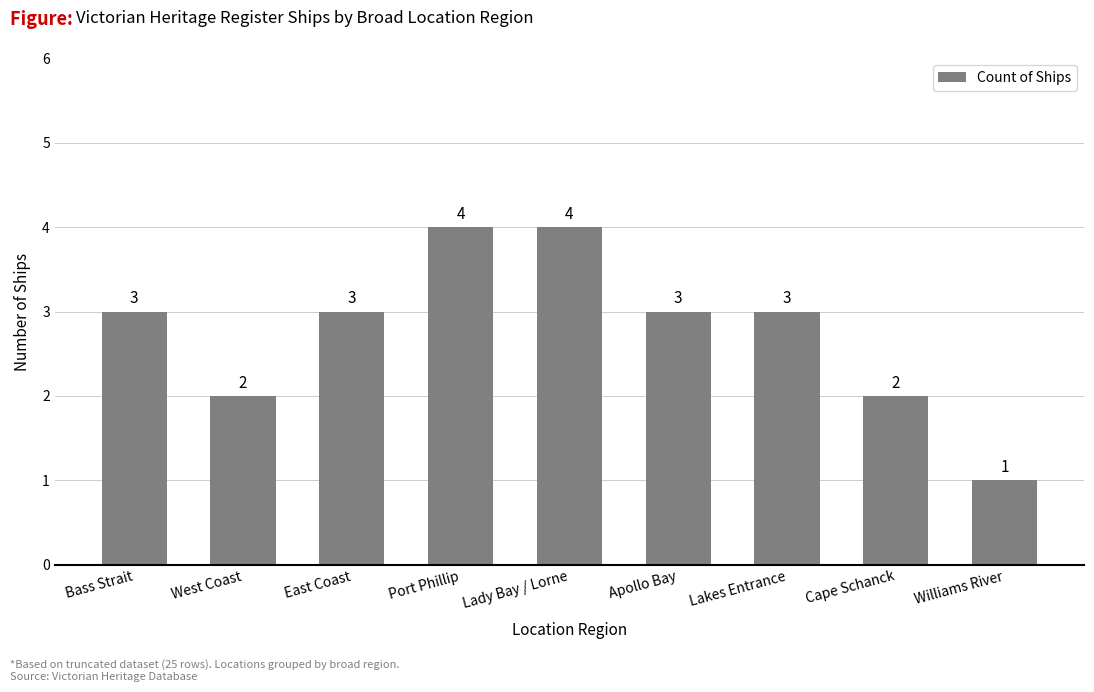

What is the sum of the values at Cape Schanck and Port Phillip?

6